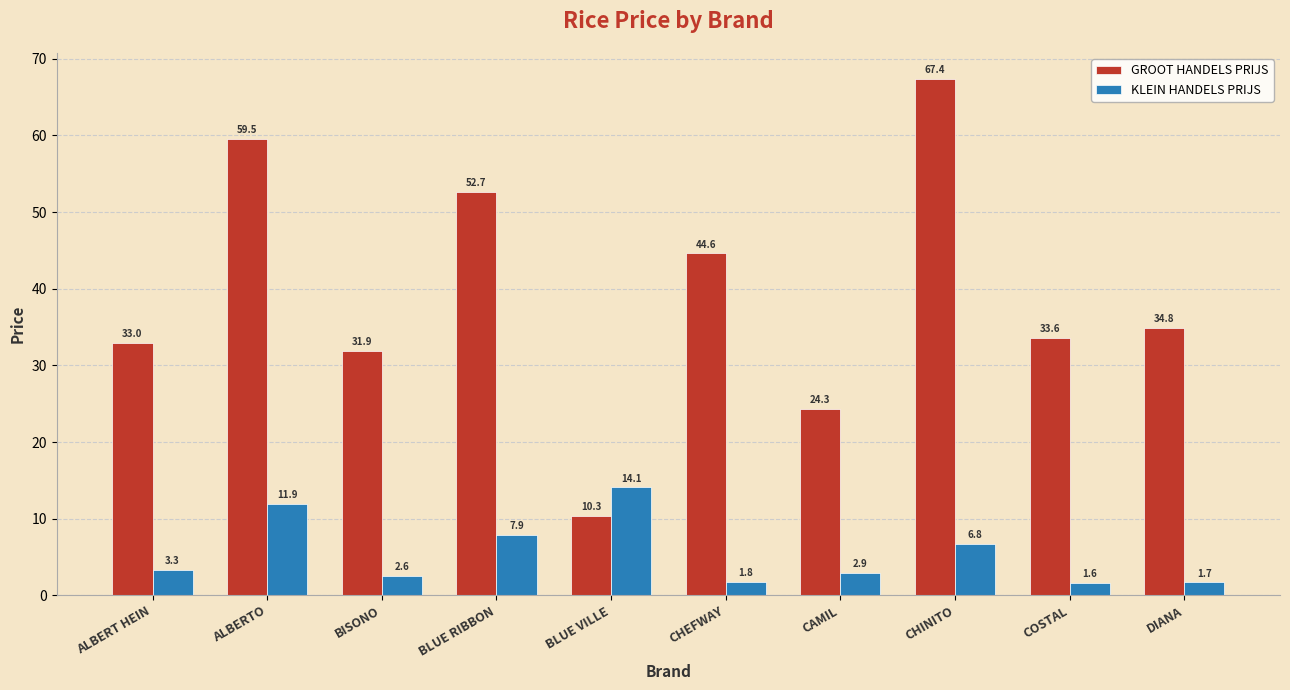

At which label does KLEIN HANDELS PRIJS first exceed 3?

ALBERT HEIN